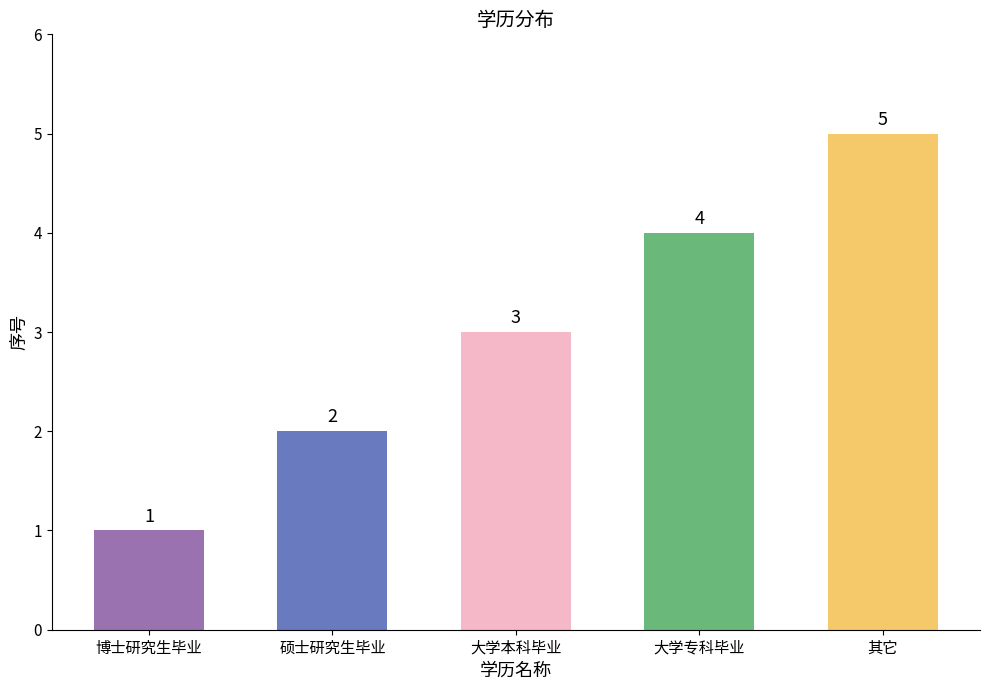

What is the minimum value shown in the chart?

1